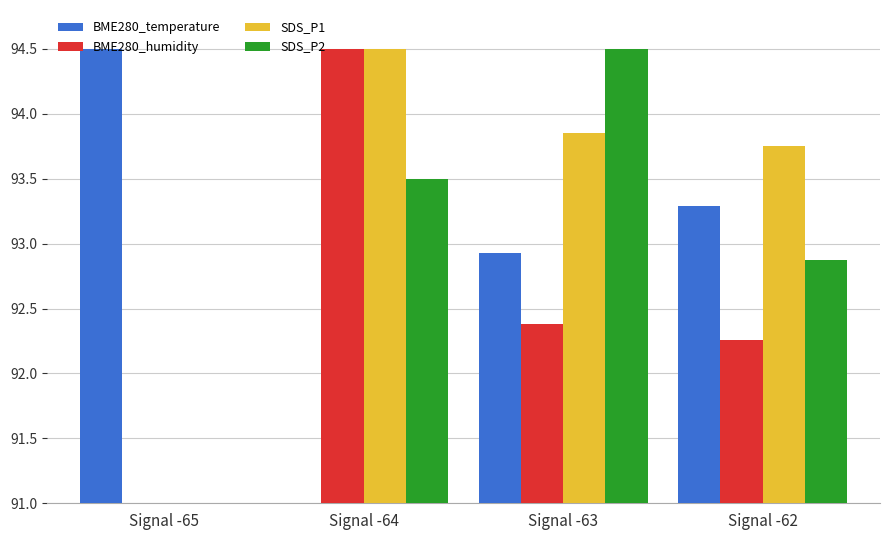

At which label does SDS_P2 reach its peak?

Signal -63